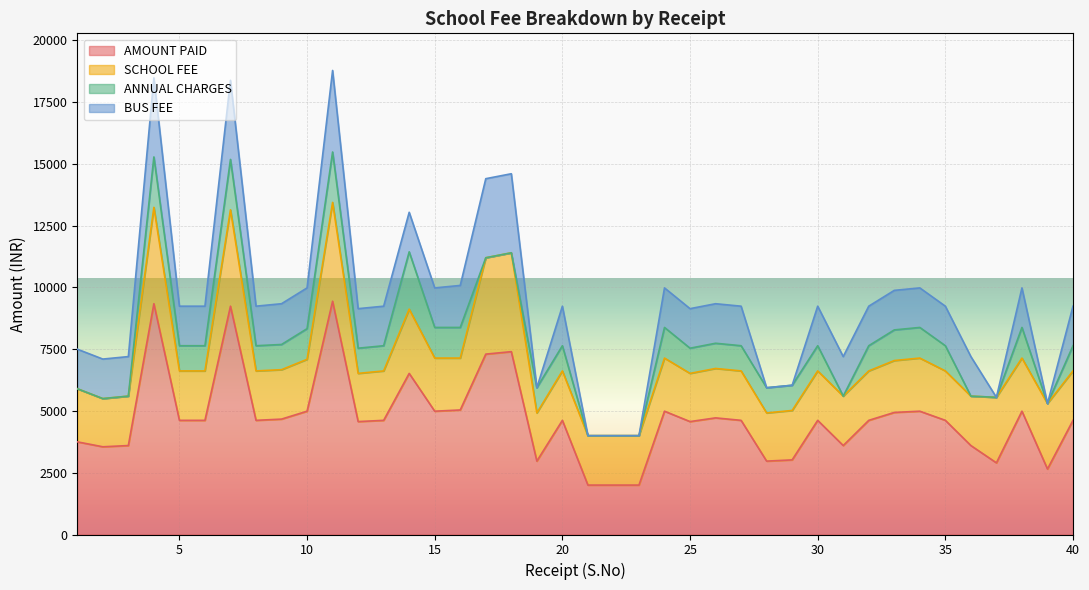

True or false: BUS FEE and AMOUNT PAID cross at least once.

False